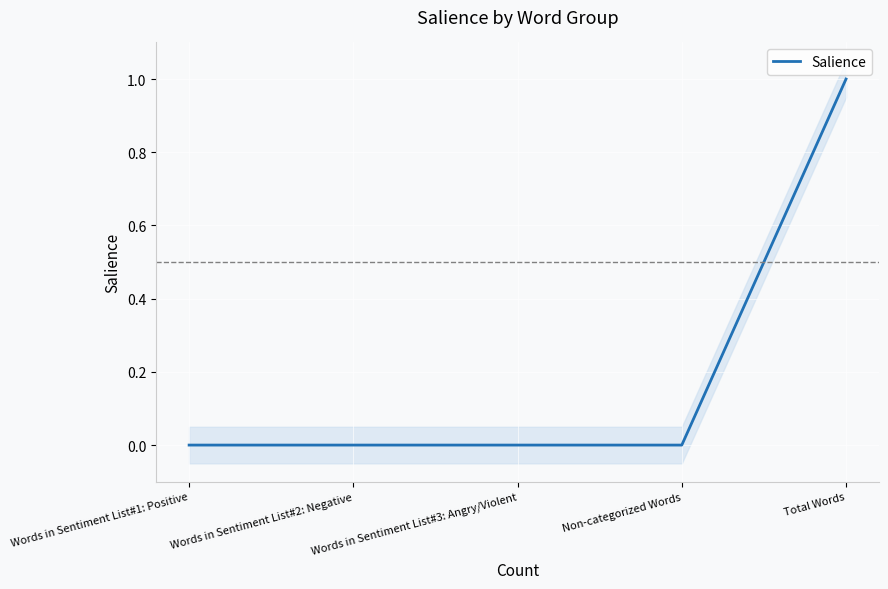

Reading right to left, extract all data points from this chart.

Total Words=1	Non-categorized Words=0	Words in Sentiment List#3: Angry/Violent=0	Words in Sentiment List#2: Negative=0	Words in Sentiment List#1: Positive=0